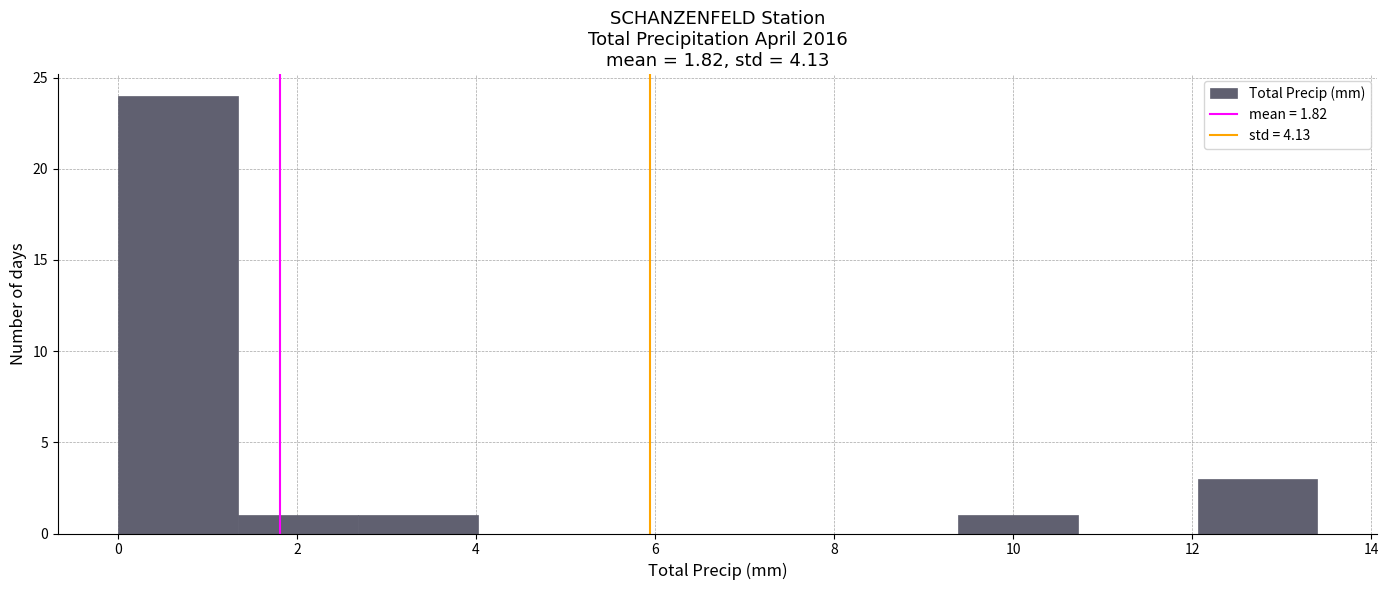

Reading left to right, list every bar in this chart as the range it spans on the x-axis followed by its height. Neither the bar edges nor the heights are printed on the chart, so give them approximately, as read against the axes.

0.00 to 1.34: 24
1.34 to 2.68: 1
2.68 to 4.02: 1
4.02 to 5.36: 0
5.36 to 6.70: 0
6.70 to 8.04: 0
8.04 to 9.38: 0
9.38 to 10.72: 1
10.72 to 12.06: 0
12.06 to 13.40: 3